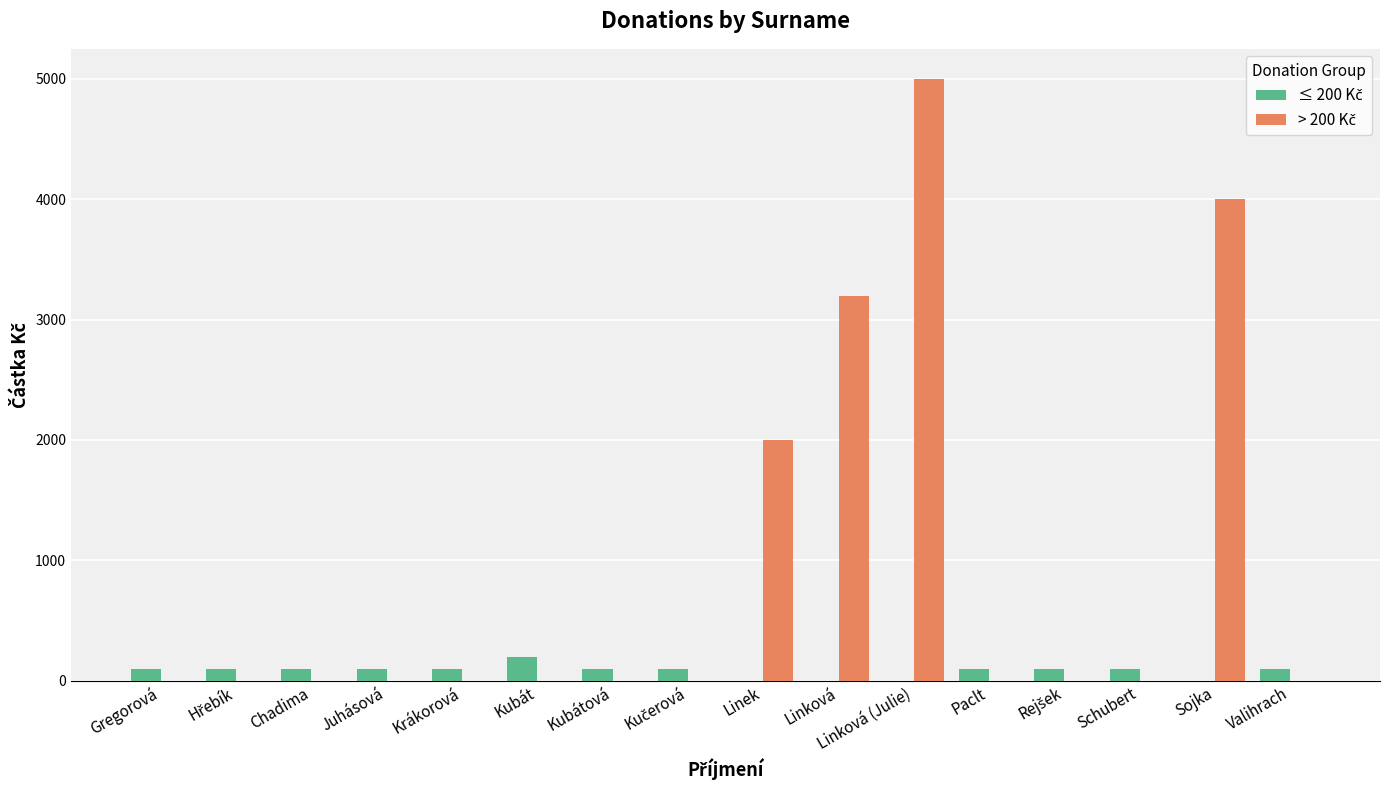

How many groups of bars are there?

16